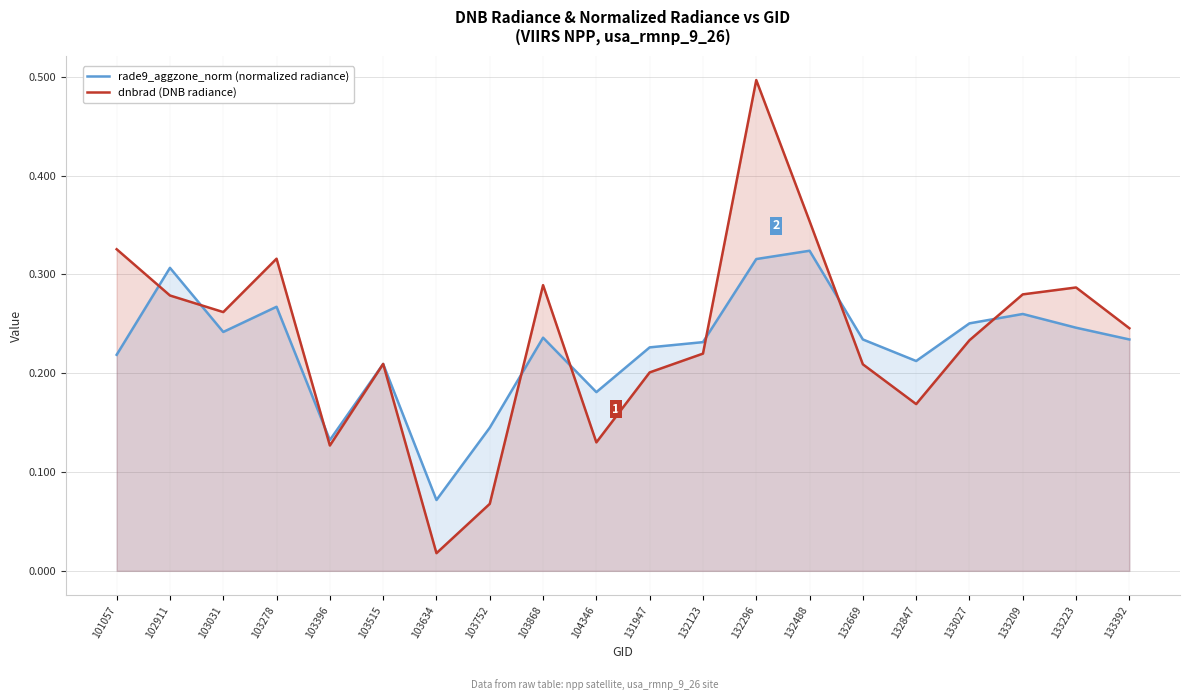

At how many categories does at least one series exceed 0?

20